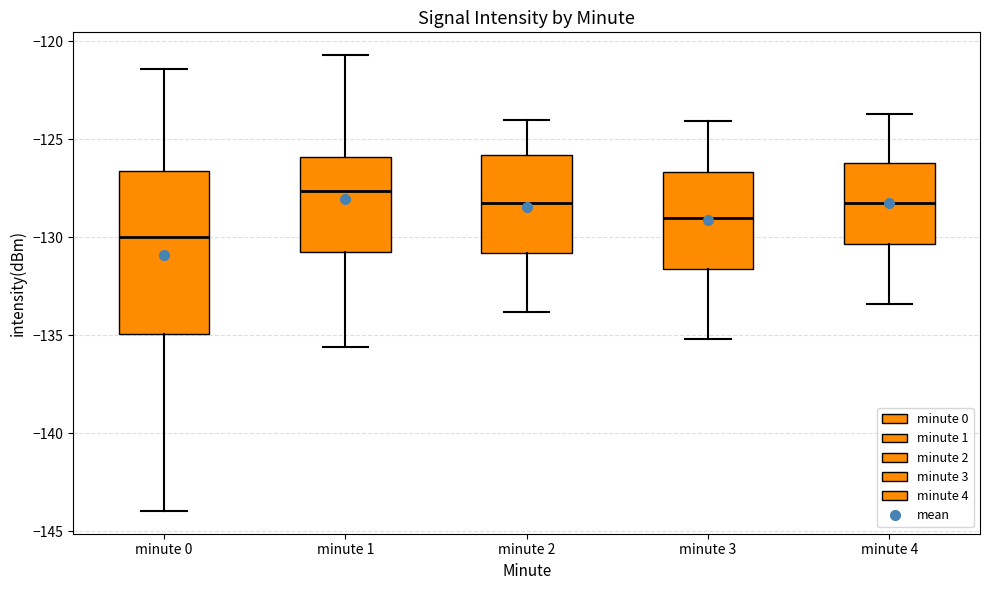

Reading left to right, read every box against the y-axis: the position of its median line, the range the box covers, and the ends of its whiskers. The values are not printed on the chart, so give them approximately, as read against the axis.

minute 0: median -130.0, box -135.0 to -126.5, whiskers -144.0 to -121.5
minute 1: median -127.5, box -131.0 to -126.0, whiskers -135.5 to -120.5
minute 2: median -128.0, box -131.0 to -126.0, whiskers -134.0 to -124.0
minute 3: median -129.0, box -131.5 to -126.5, whiskers -135.0 to -124.0
minute 4: median -128.0, box -130.5 to -126.0, whiskers -133.5 to -123.5